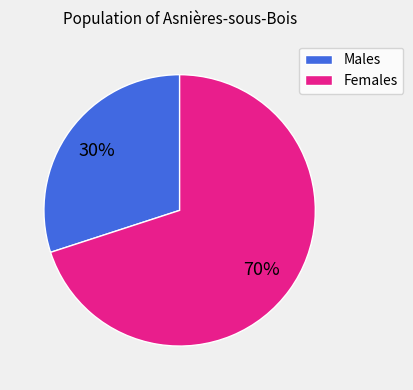

Which category has the biggest portion of the pie?

Females